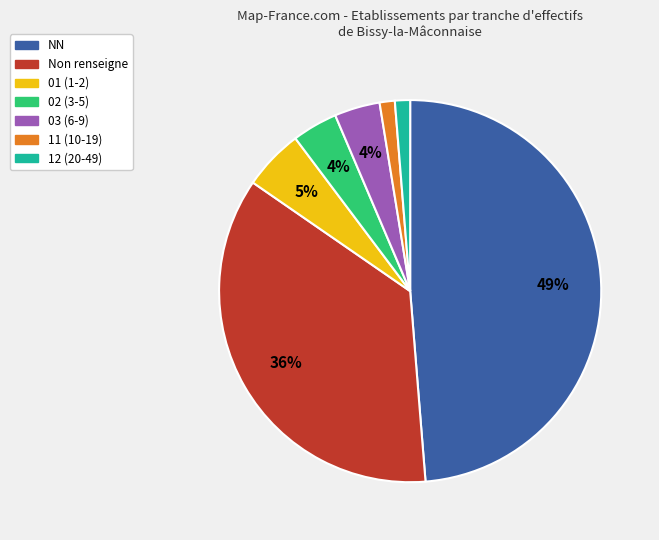

Which category has the biggest portion of the pie?

NN